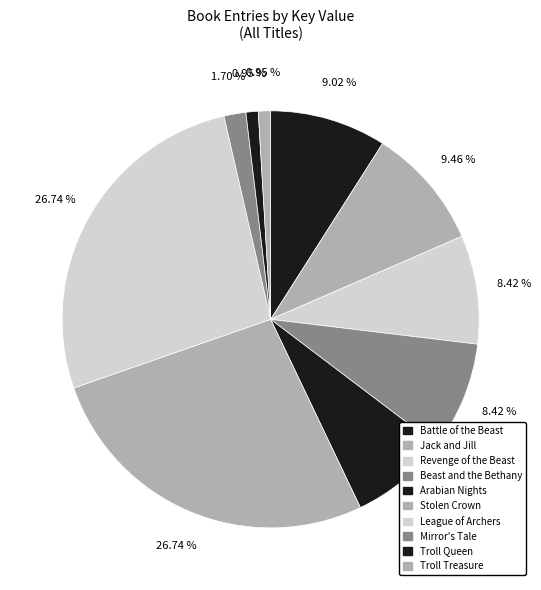

Which slice is the largest?

Stolen Crown